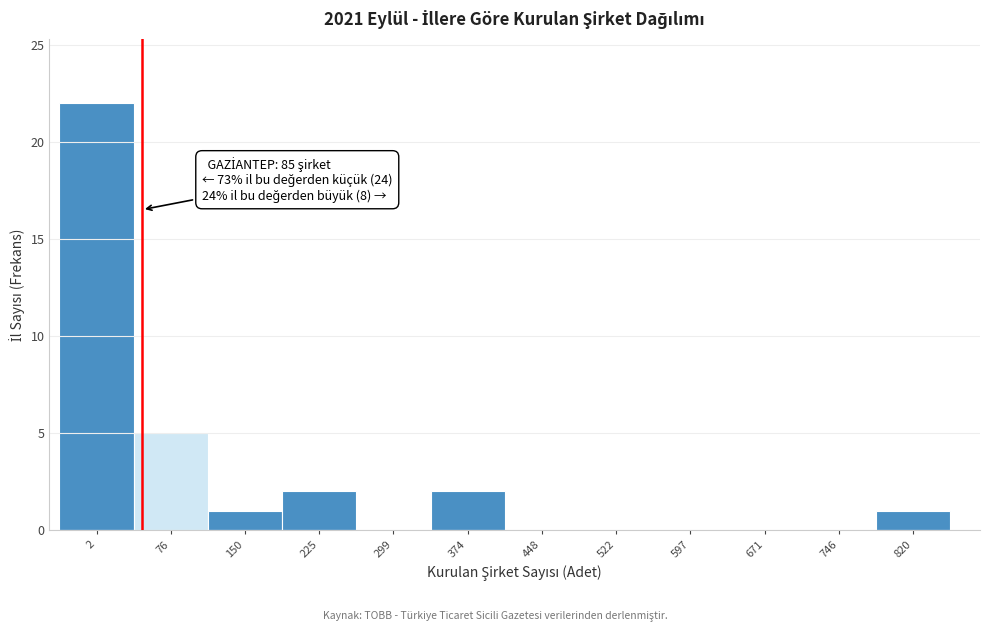

Reading right to left, transcribe all the data shown in this chart.

820=1	746=0	671=0	597=0	522=0	448=0	374=2	299=0	225=2	150=1	76=5	2=22